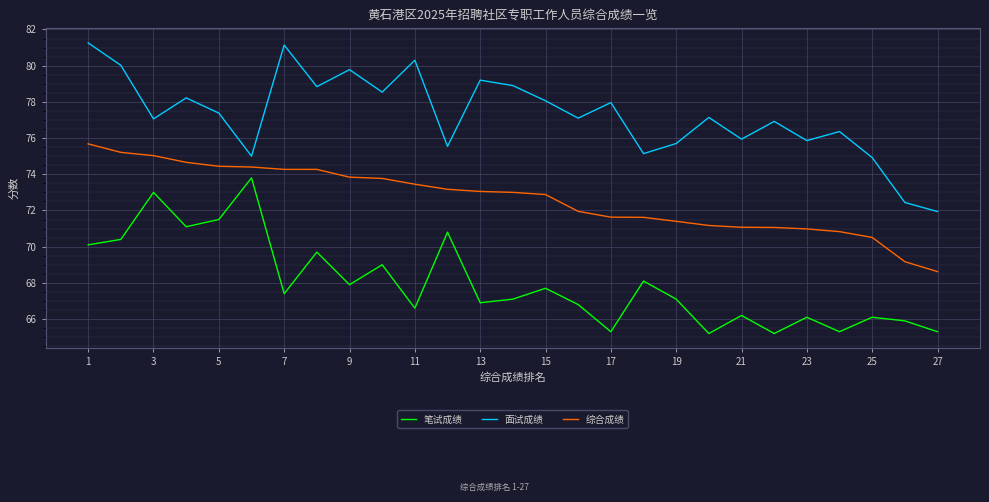

What is the difference between the maximum and minimum values in the 面试成绩 series?

9.3